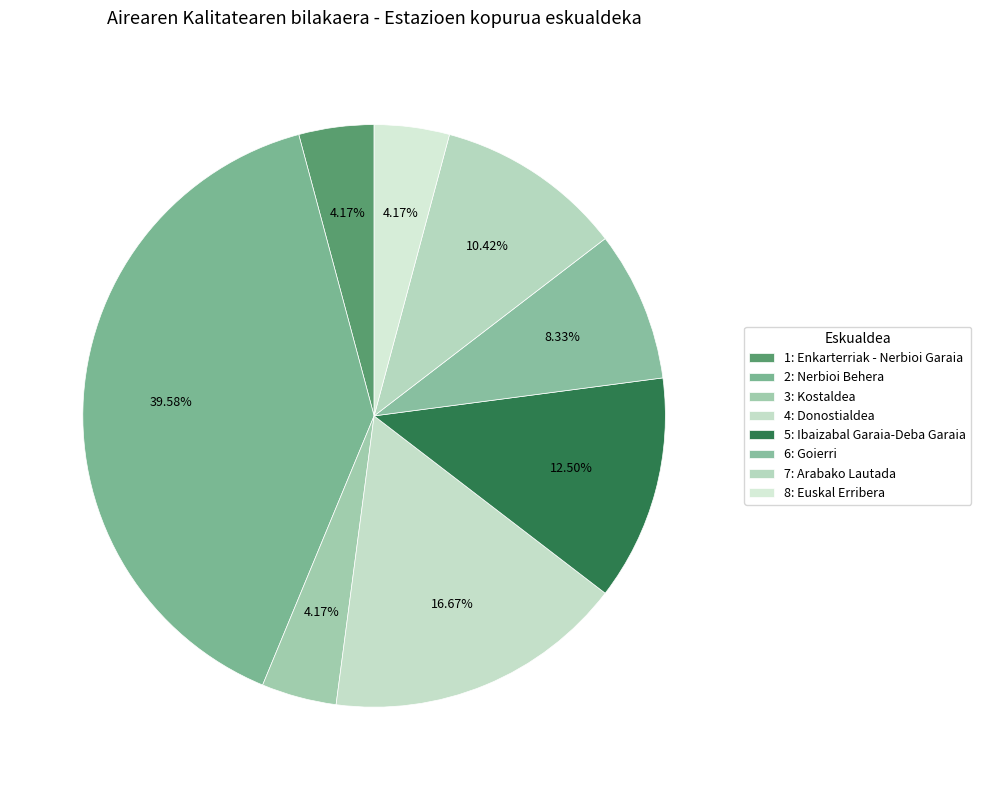

What percentage do 4: Donostialdea and 8: Euskal Erribera together represent?

20.8%